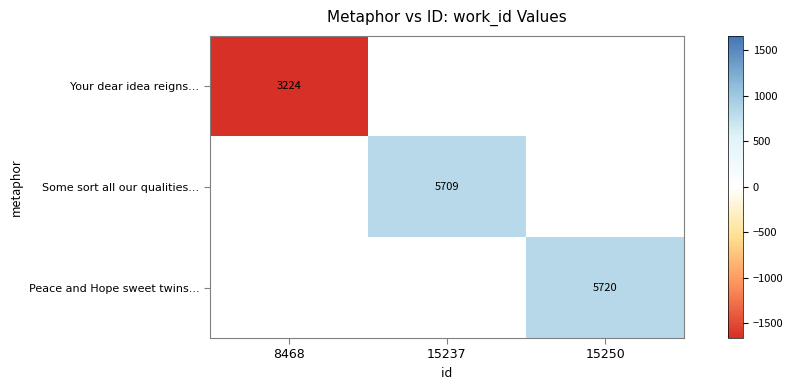

List the series in order of their overall mean, lowest first.

Your dear idea reigns..., Some sort all our qualities..., Peace and Hope sweet twins...